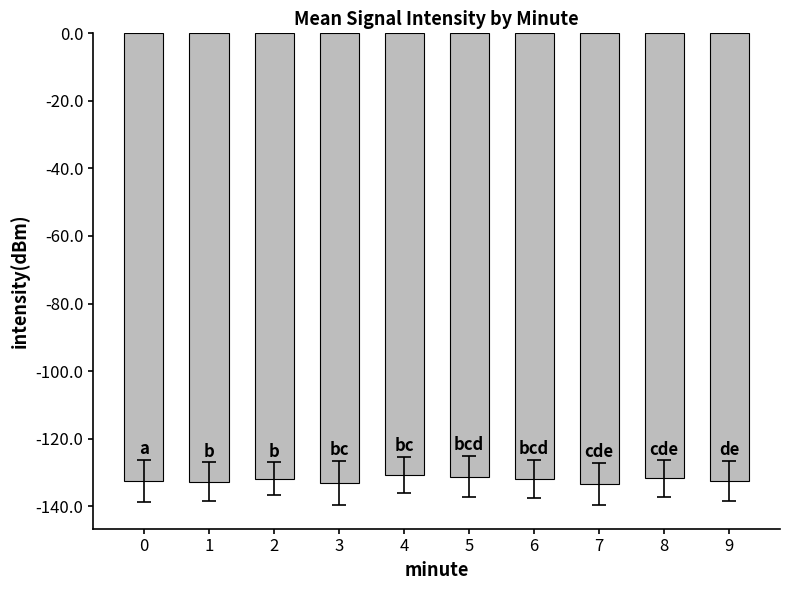

Does the chart contain stacked bars?

No